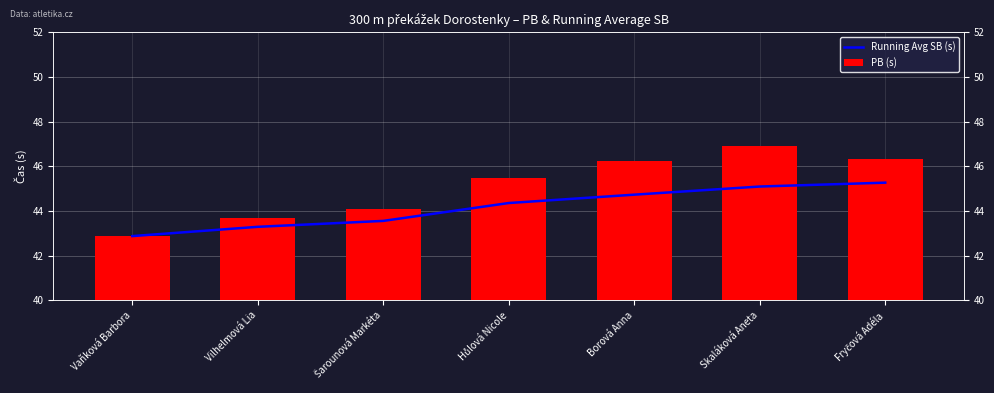

What is the maximum value shown in the chart?

46.9